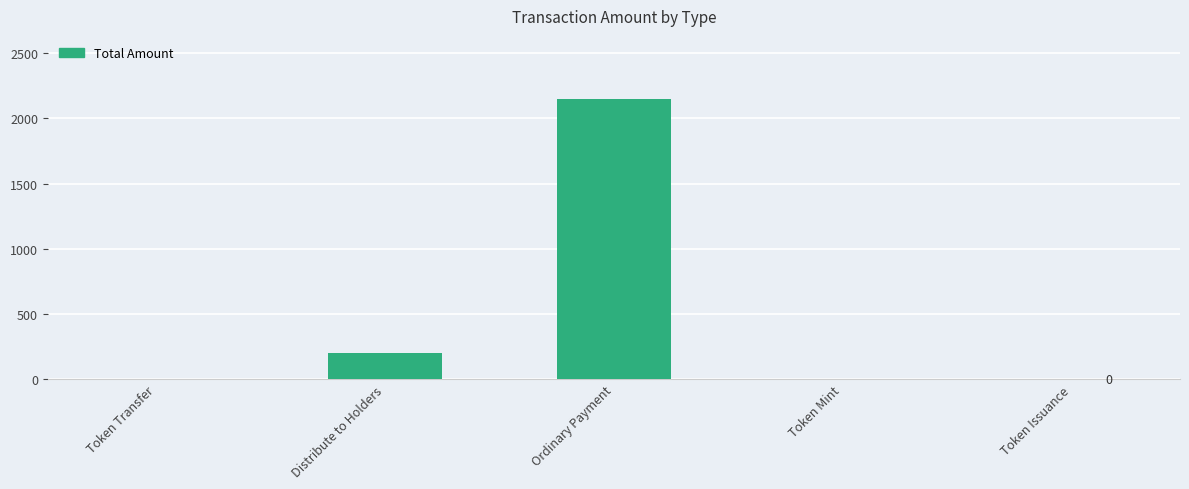

The chart shows a value of 2151 at Ordinary Payment. True or false?

True